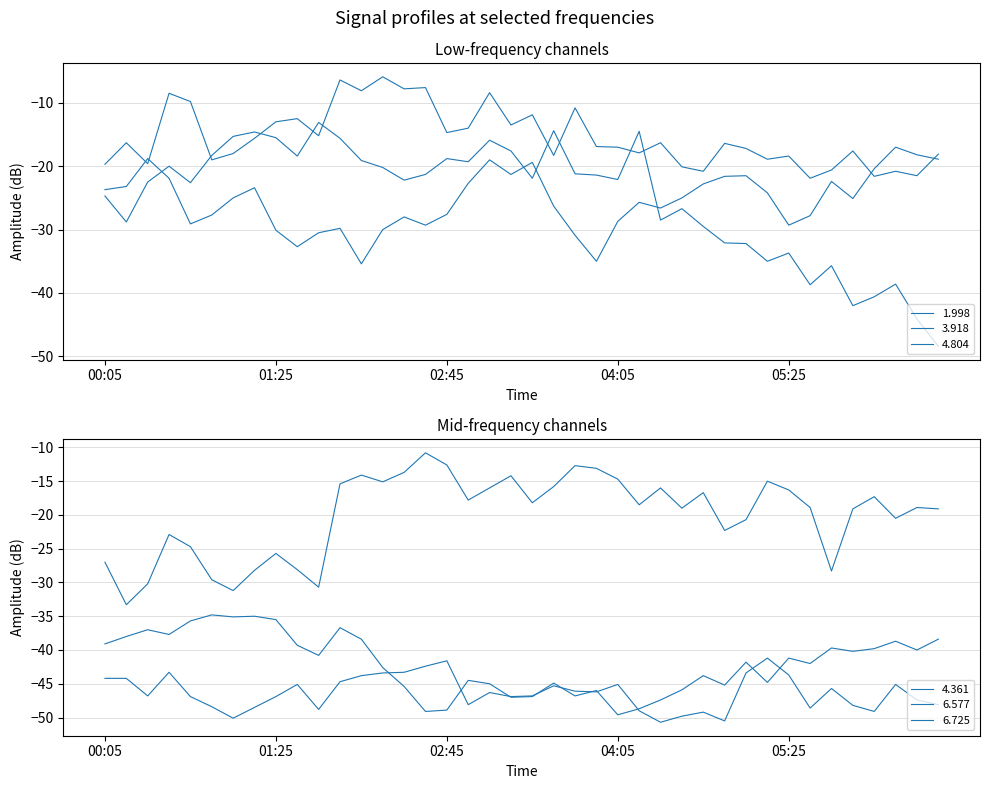

Does the chart display data point markers on the line(s)?

No